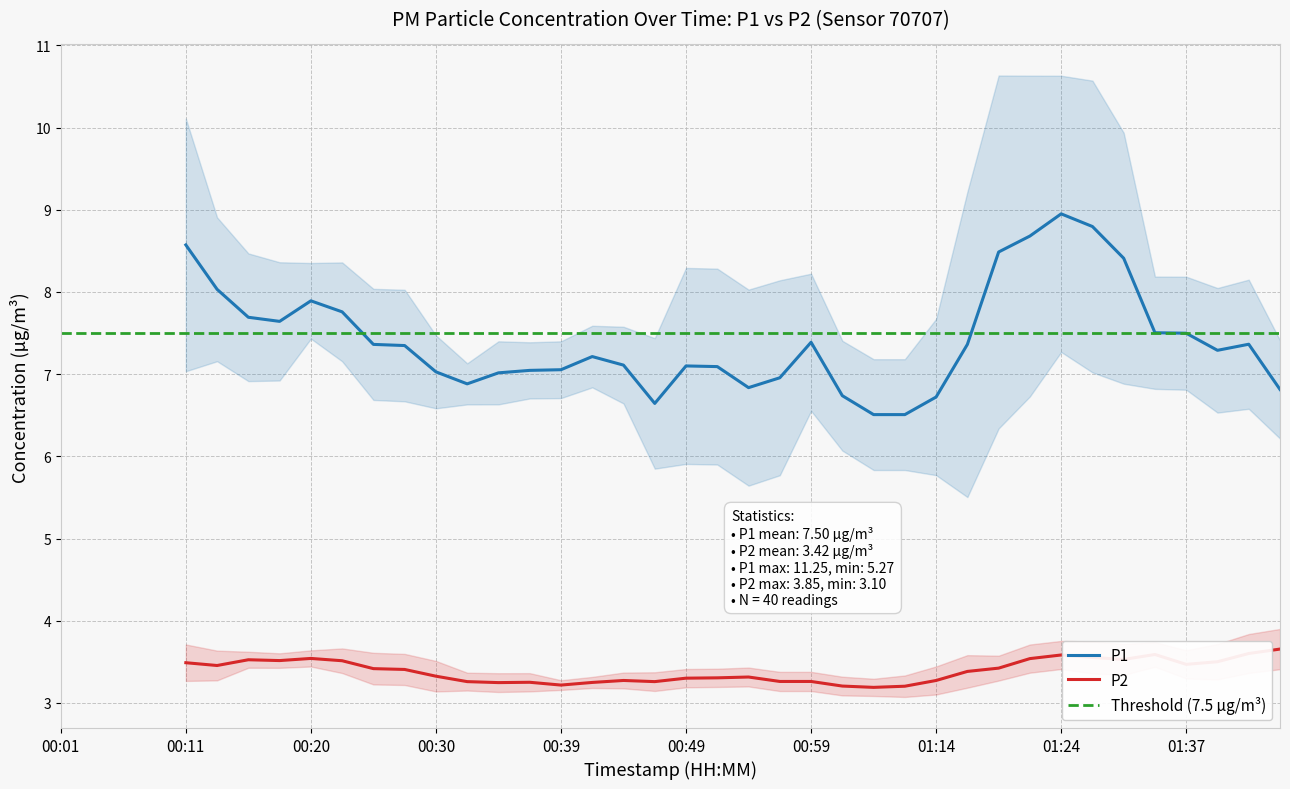

Which series has the largest total across all categories?

P1